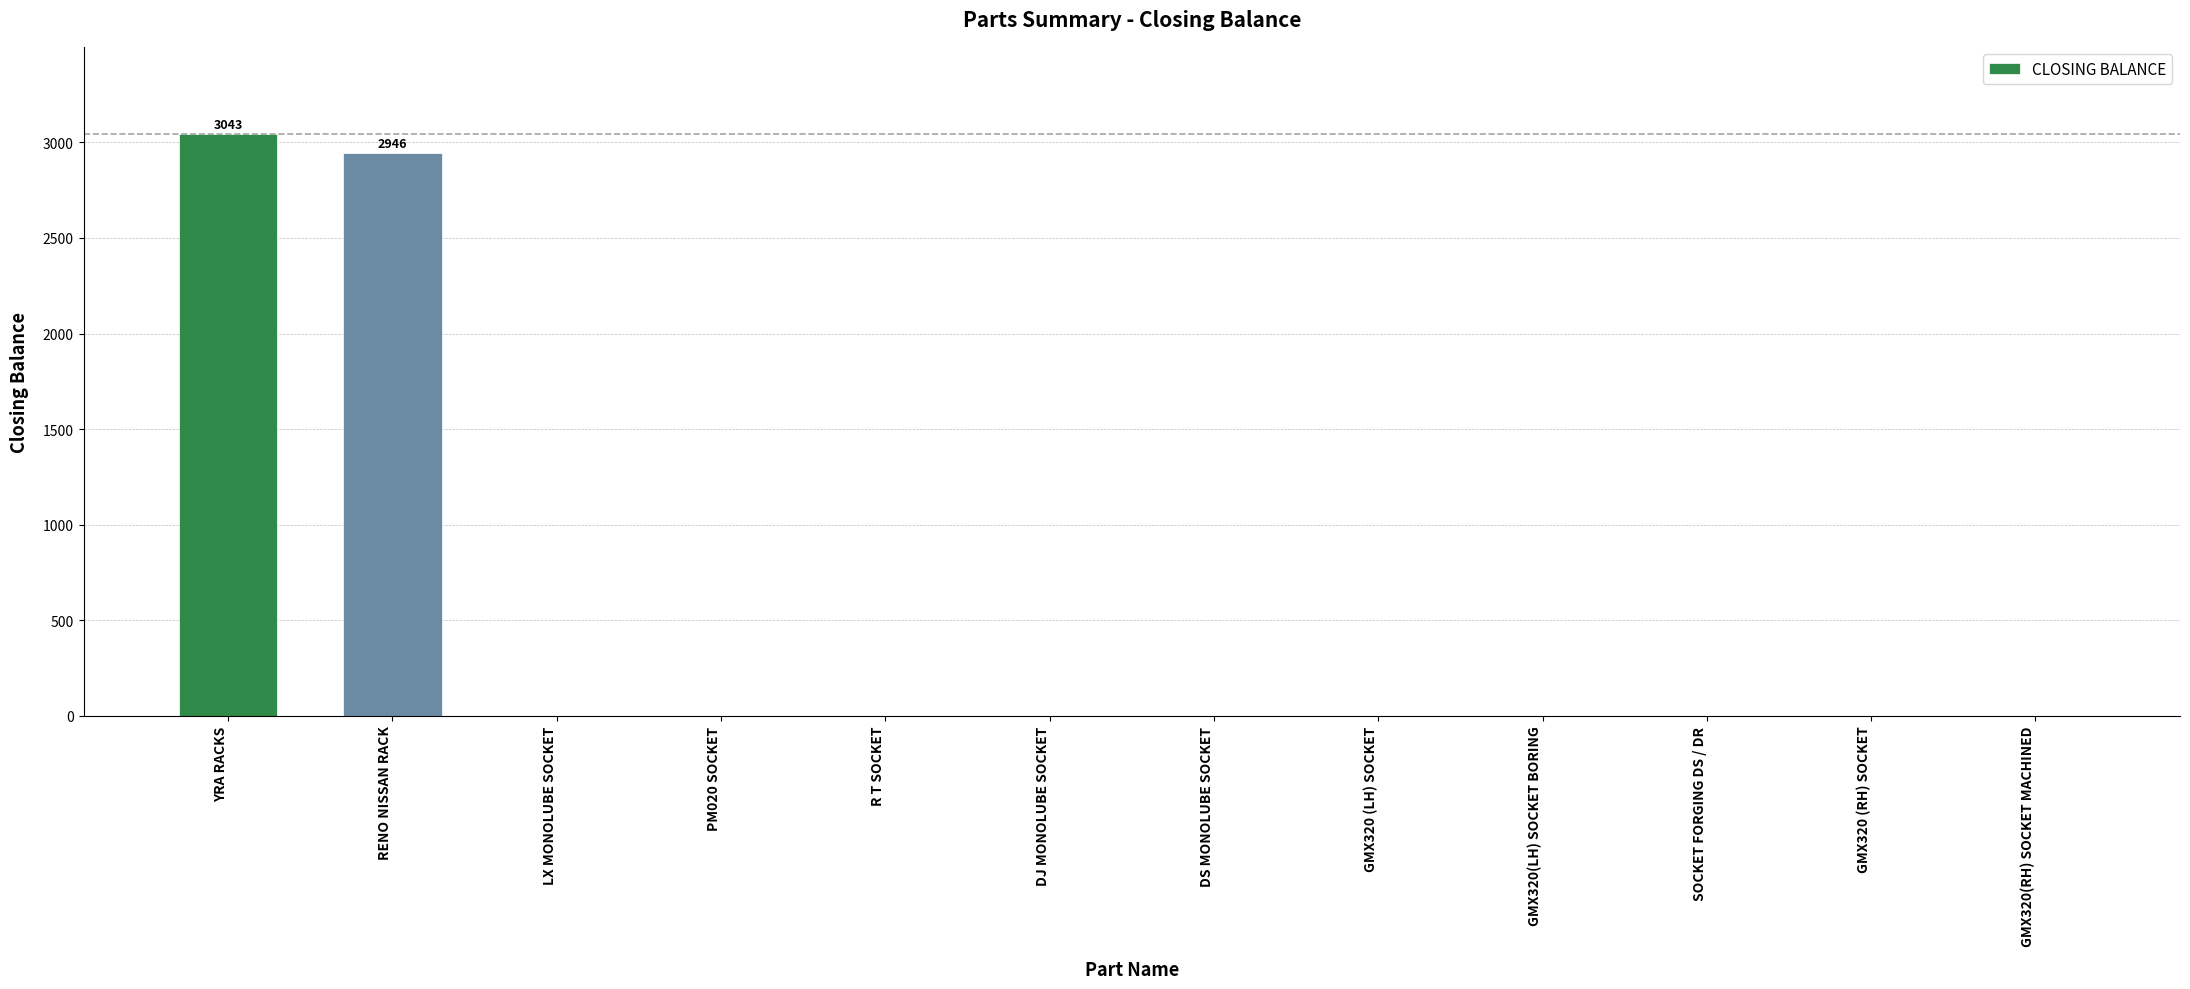

What is the change in value from RENO NISSAN RACK to GMX320(LH) SOCKET BORING?

-2946